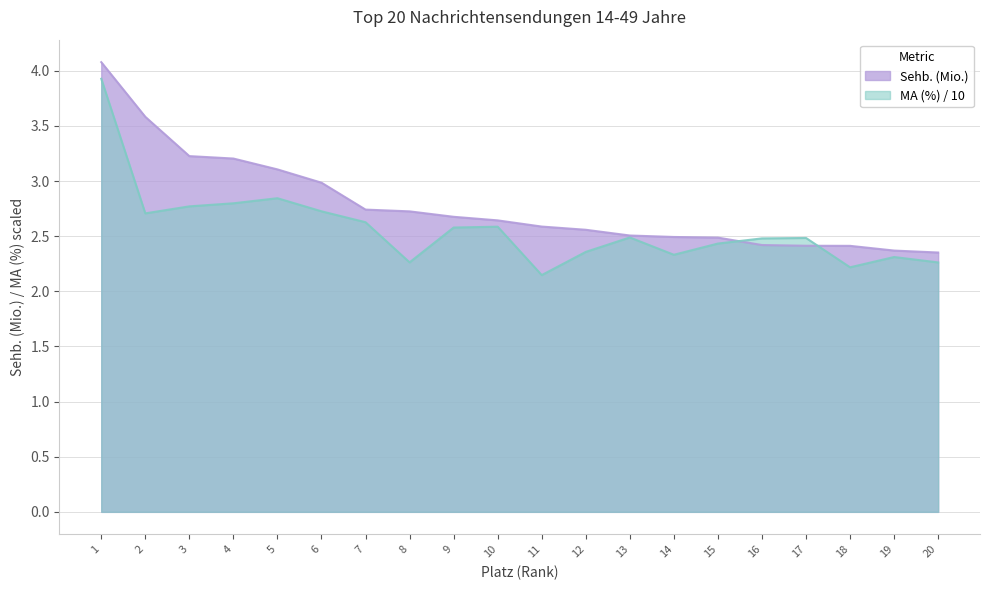

Which category has the highest value in the Sehb. (Mio.) series?

1